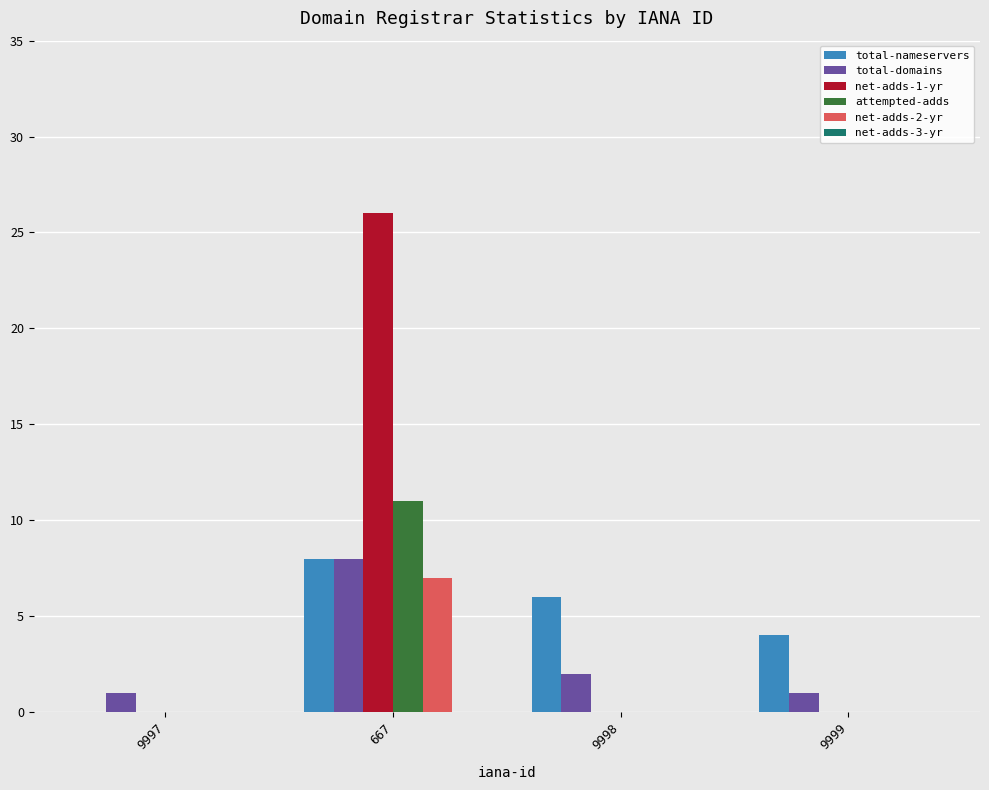

What is the total value across all series at 667?

60